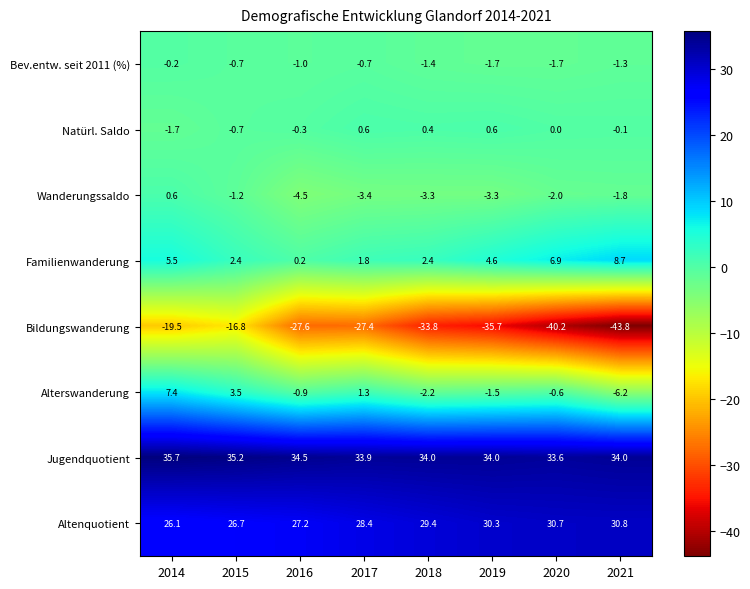

At 2018, list the series in order from smallest to largest.

Bildungswanderung, Wanderungssaldo, Alterswanderung, Bev.entw. seit 2011 (%), Natürl. Saldo, Familienwanderung, Altenquotient, Jugendquotient